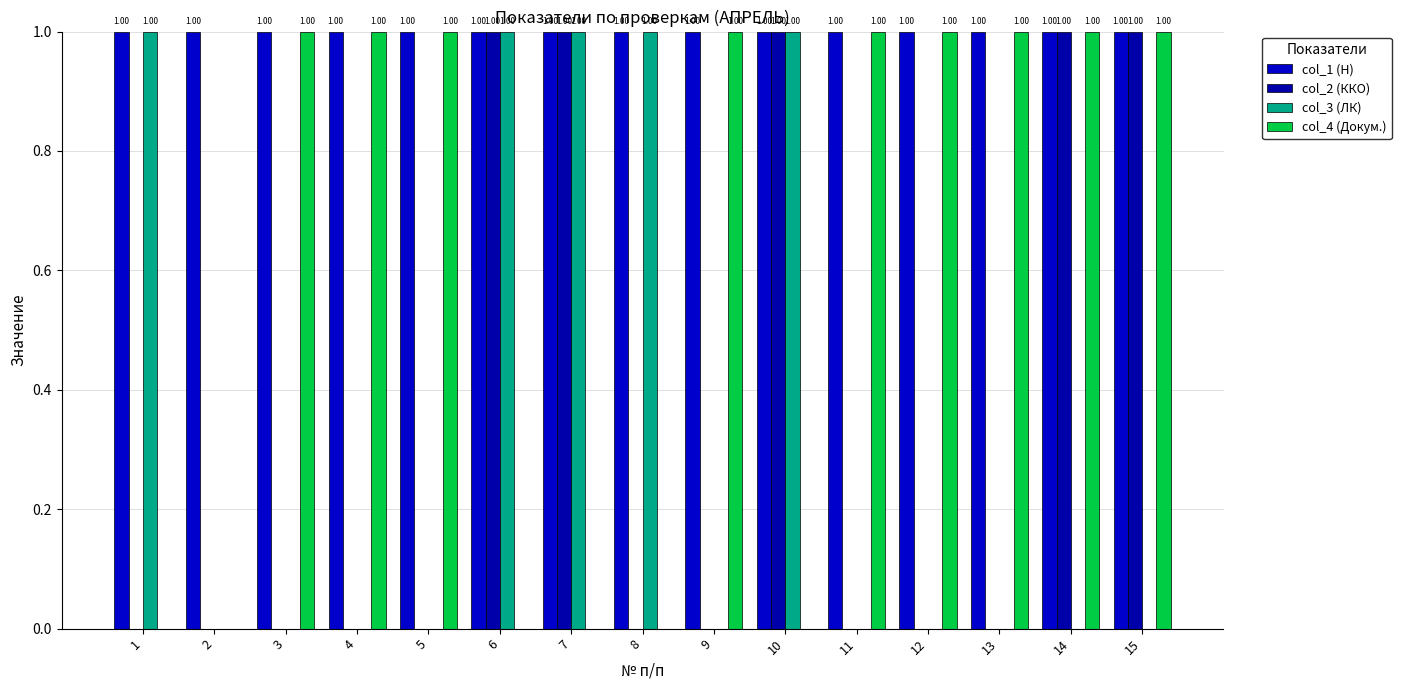

Reading left to right, extract all data points from this chart.

col_1 (Н): 1	1	1	1	1	1	1	1	1	1	1	1	1	1	1
col_2 (ККО): 0	0	0	0	0	1	1	0	0	1	0	0	0	1	1
col_3 (ЛК): 1	0	0	0	0	1	1	1	0	1	0	0	0	0	0
col_4 (Докум.): 0	0	1	1	1	0	0	0	1	0	1	1	1	1	1